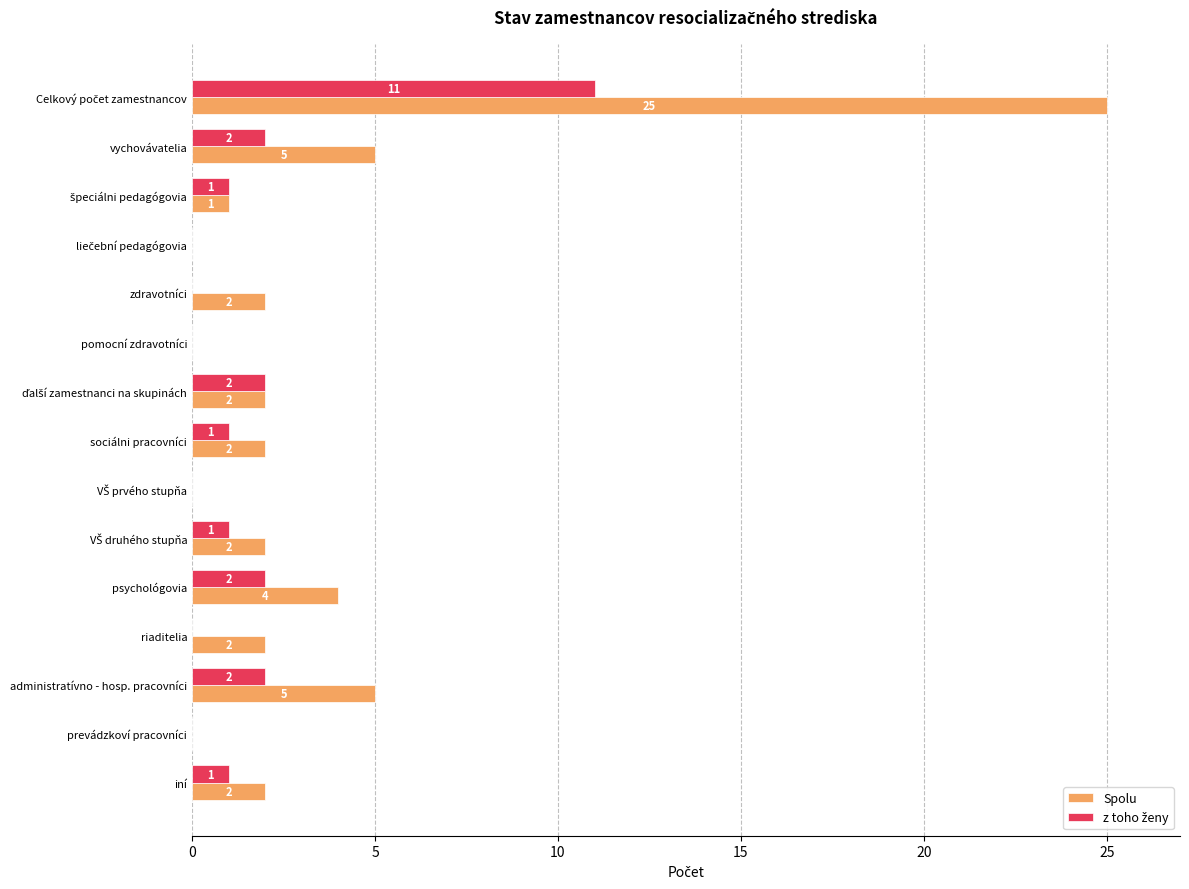

Which series has the largest total across all categories?

Spolu